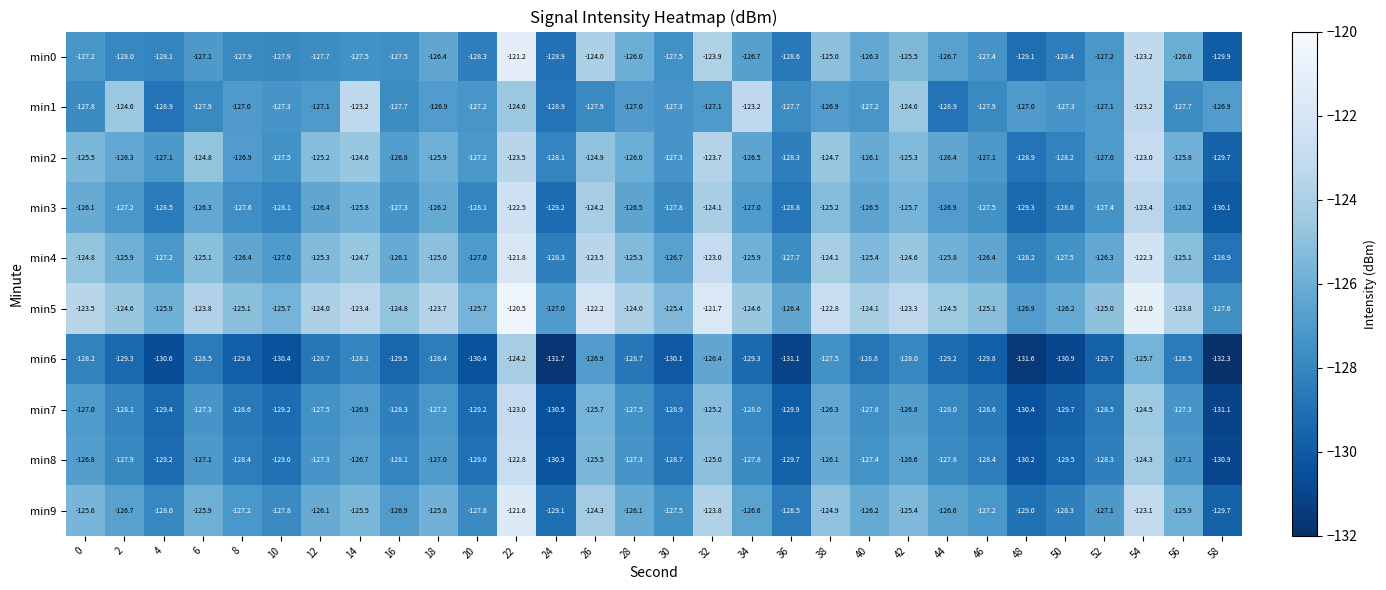

What is the difference between the highest and lowest values at 2?

4.7